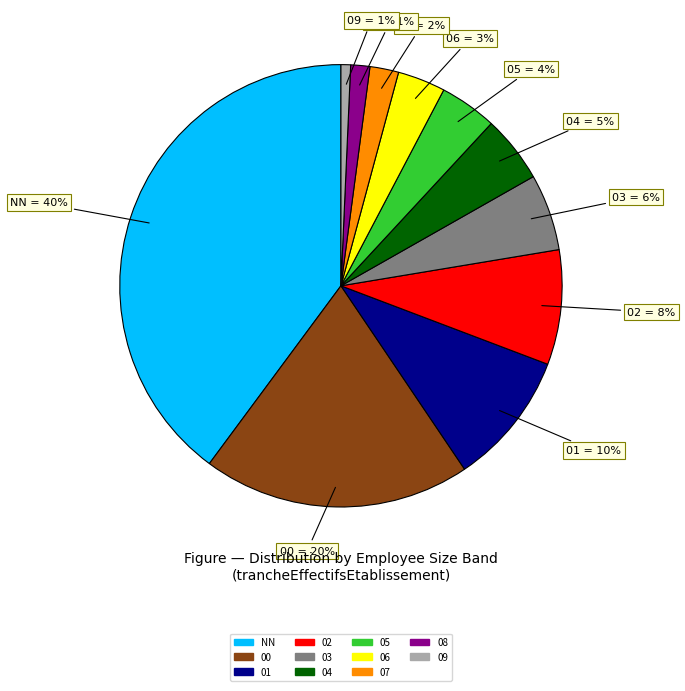

To the nearest percent, what is the average slice percentage?

9%